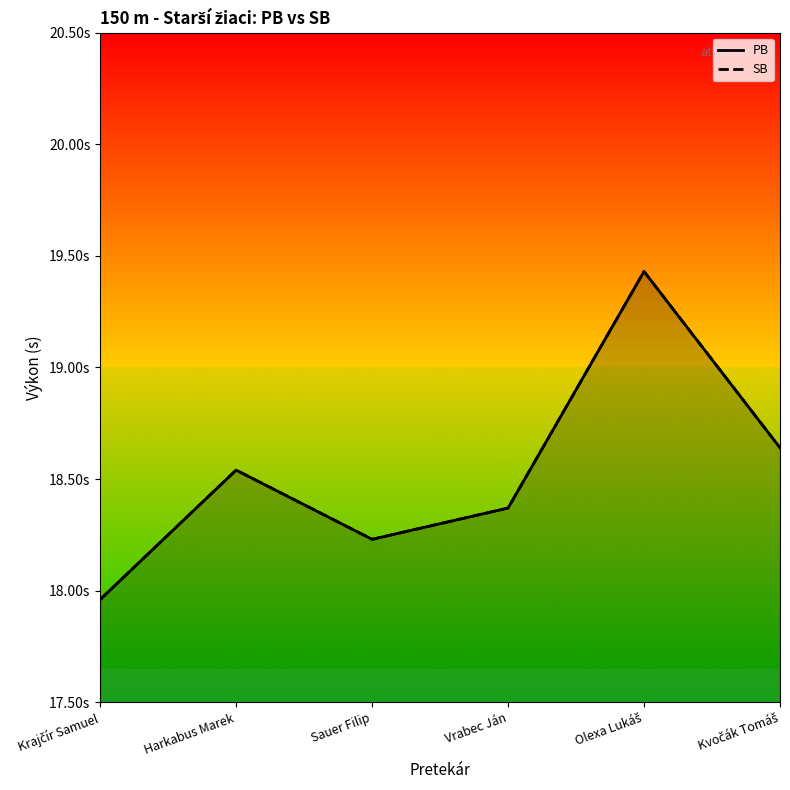

True or false: PB line and SB line intersect in this chart.

False